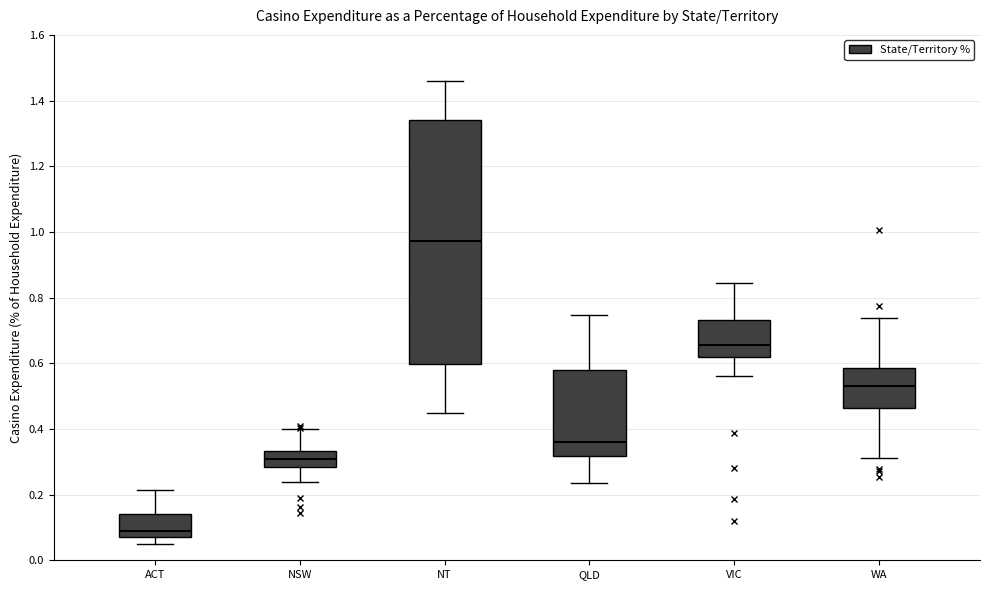

Reading left to right, read every box against the y-axis: the position of its median line, the range the box covers, and the ends of its whiskers. The values are not printed on the chart, so give them approximately, as read against the axis.

ACT: median 0.10, box 0.08 to 0.14, whiskers 0.04 to 0.22
NSW: median 0.30, box 0.28 to 0.34, whiskers 0.24 to 0.40
NT: median 0.98, box 0.60 to 1.34, whiskers 0.44 to 1.46
QLD: median 0.36, box 0.32 to 0.58, whiskers 0.24 to 0.74
VIC: median 0.66, box 0.62 to 0.74, whiskers 0.56 to 0.84
WA: median 0.54, box 0.46 to 0.58, whiskers 0.32 to 0.74